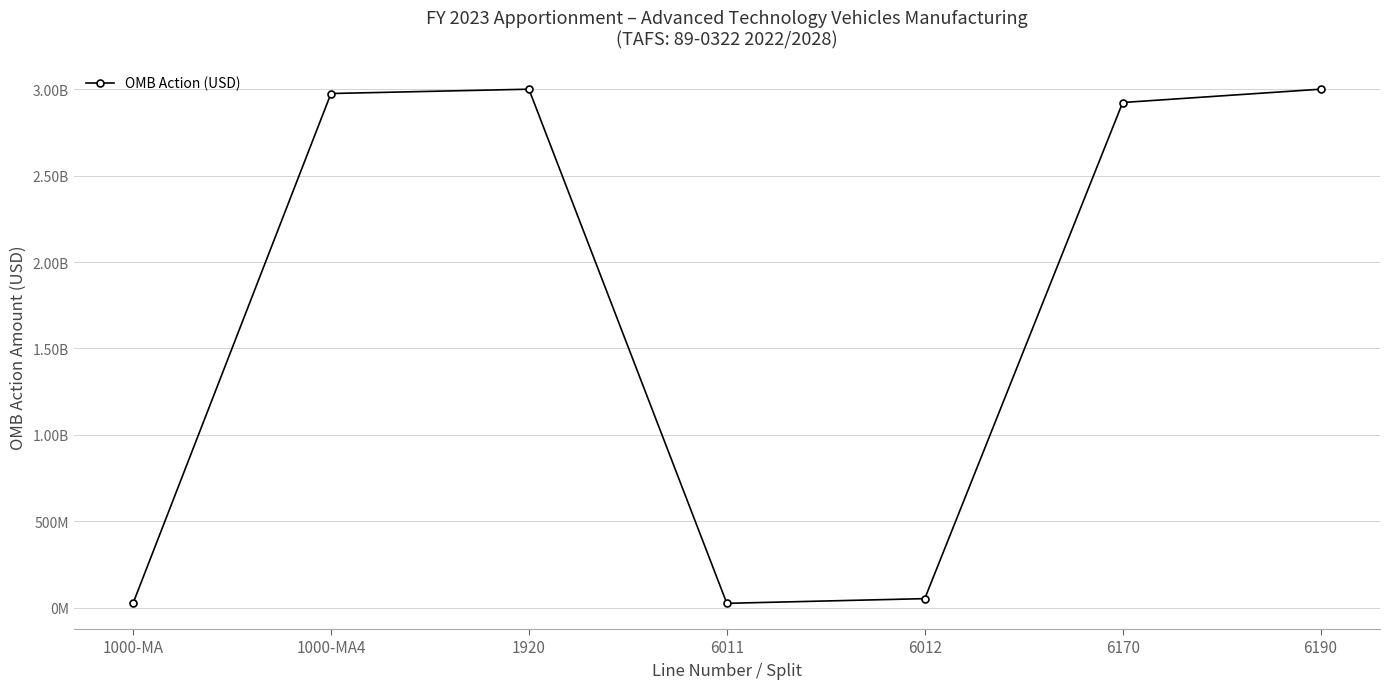

Which category has the lowest value across all series?

1000-MA